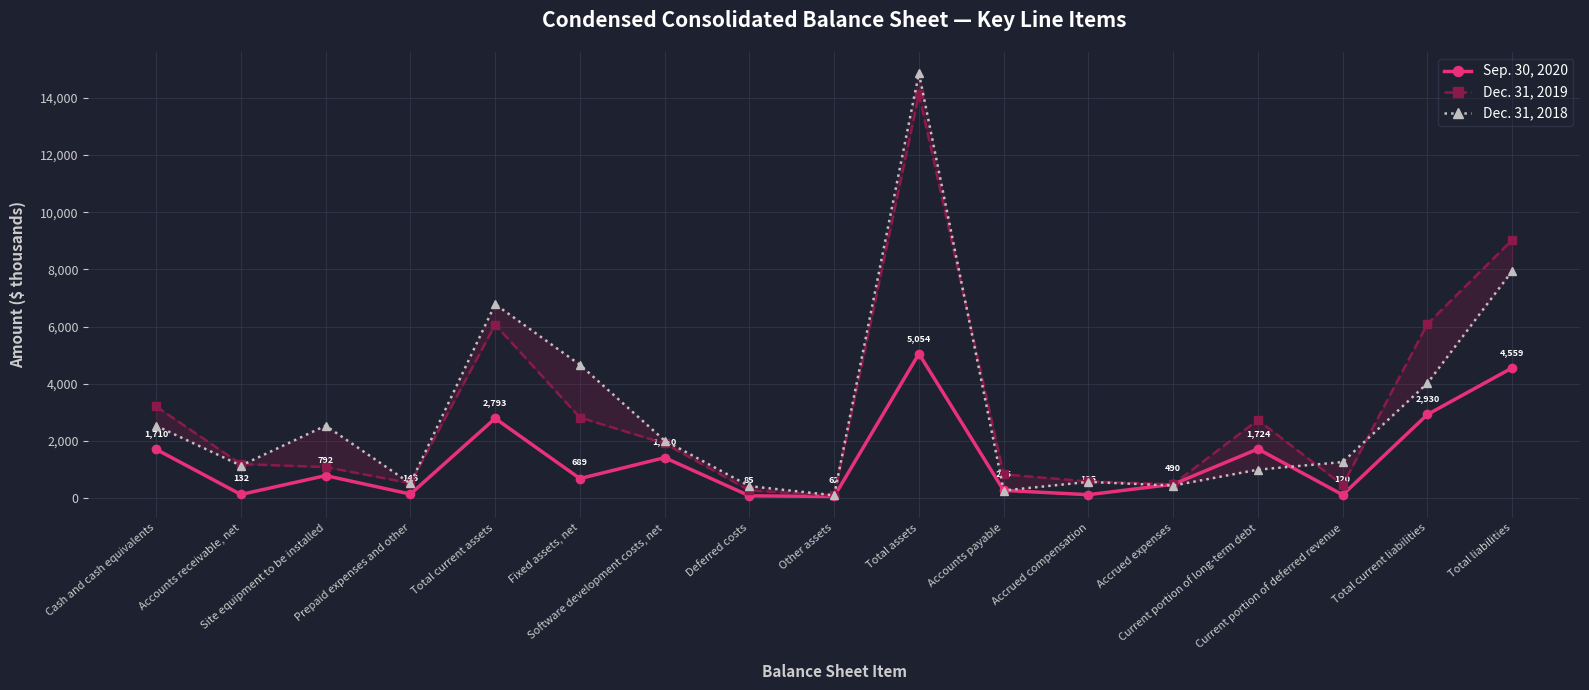

What is the sum of the Dec. 31, 2019 values at Accounts receivable, net and Total current liabilities?

7290